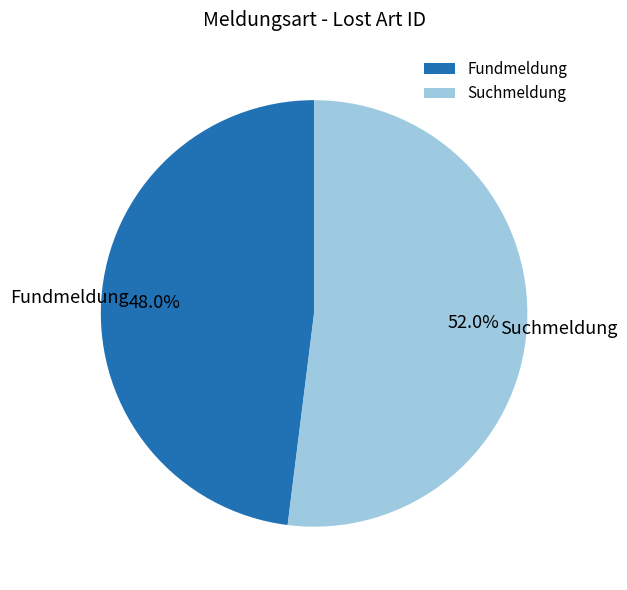

Combined, do Suchmeldung and Fundmeldung account for over 50%?

Yes